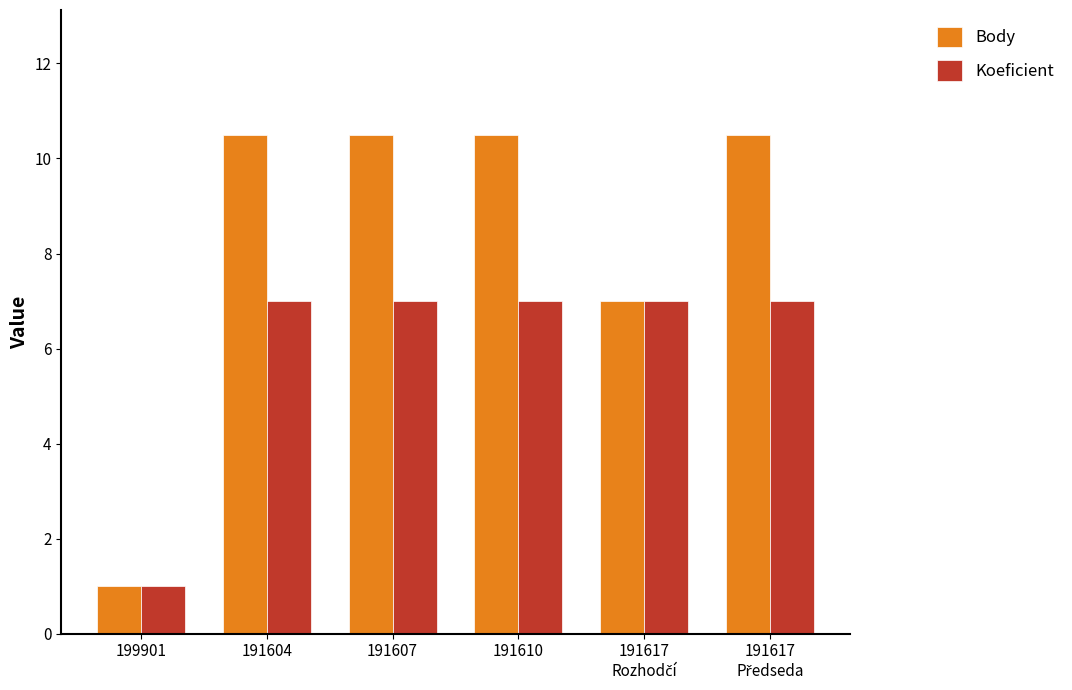

What is the difference between the Koeficient values at 199901 and 191610?

6.0